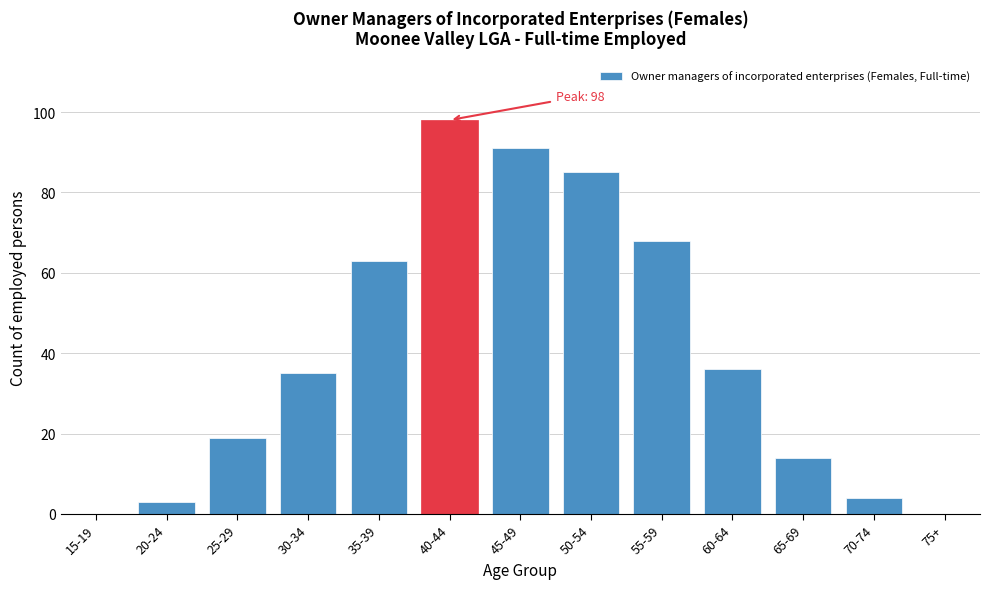

Reading left to right, transcribe all the data shown in this chart.

15-19=0	20-24=3	25-29=19	30-34=35	35-39=63	40-44=98	45-49=91	50-54=85	55-59=68	60-64=36	65-69=14	70-74=4	75+=0